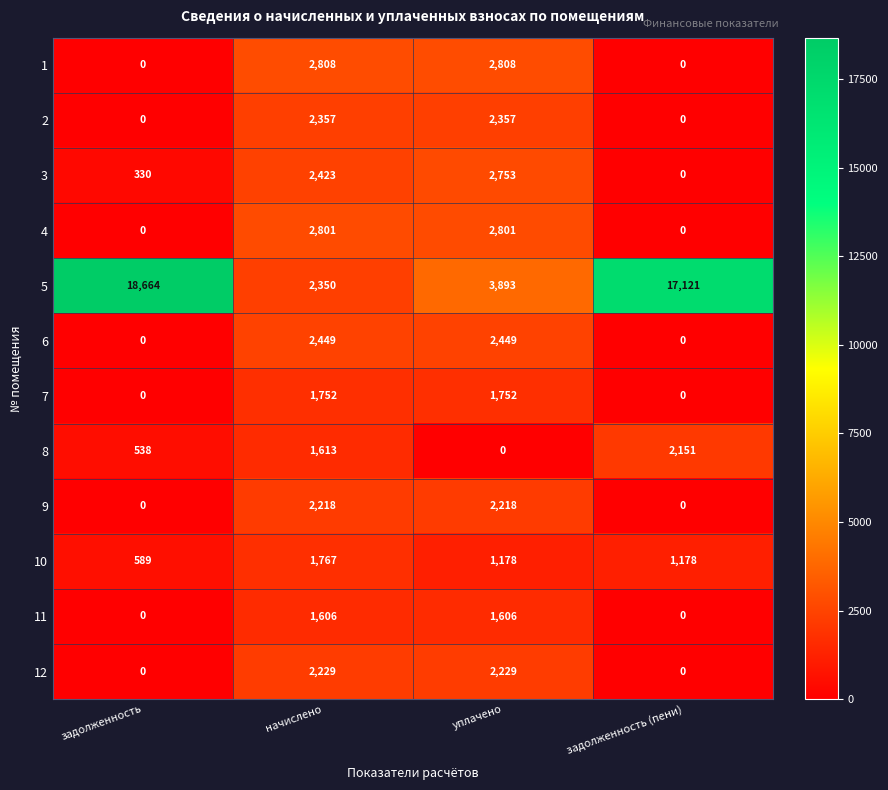

Which series has the widest spread of values?

5